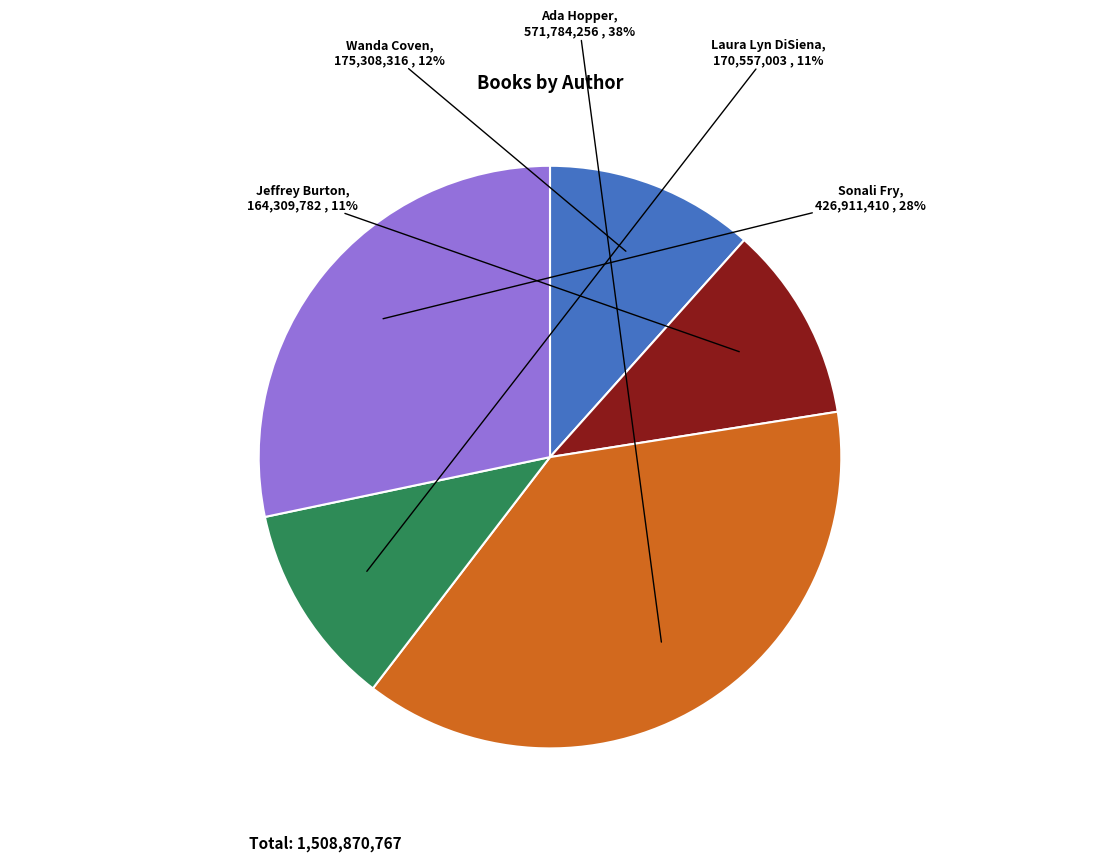

To the nearest percent, what is the average slice percentage?

20%